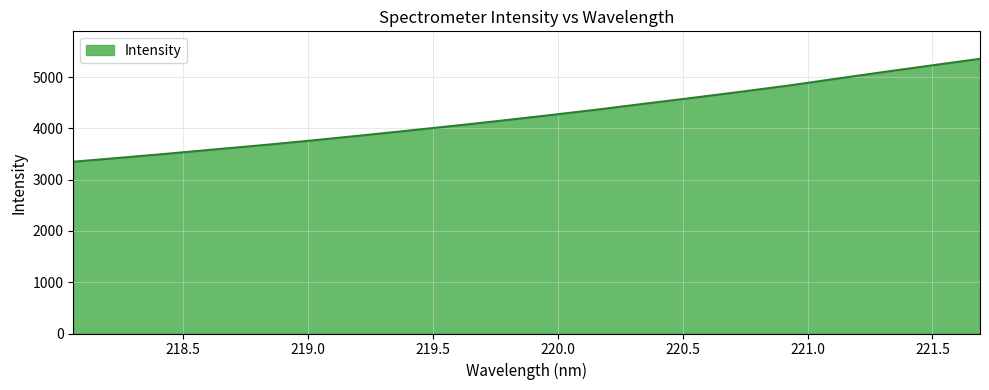

Reading left to right, what are all the values shown in this chart?

3349.8	3428.2	3508.6	3593.3	3676.2	3764.9	3858.8	3955.0	4052.6	4154.8	4260.0	4369.4	4484.9	4599.0	4716.2	4837.2	4970.3	5102.1	5230.1	5357.1